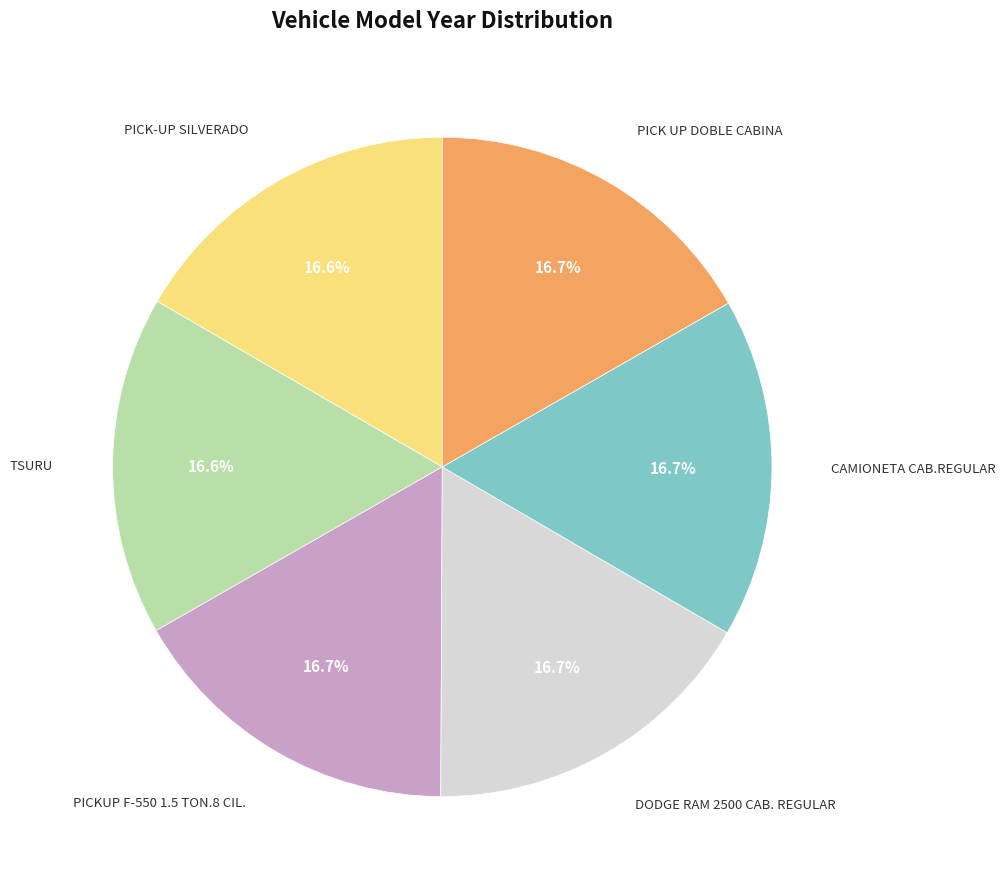

Is there a majority slice in this chart?

No